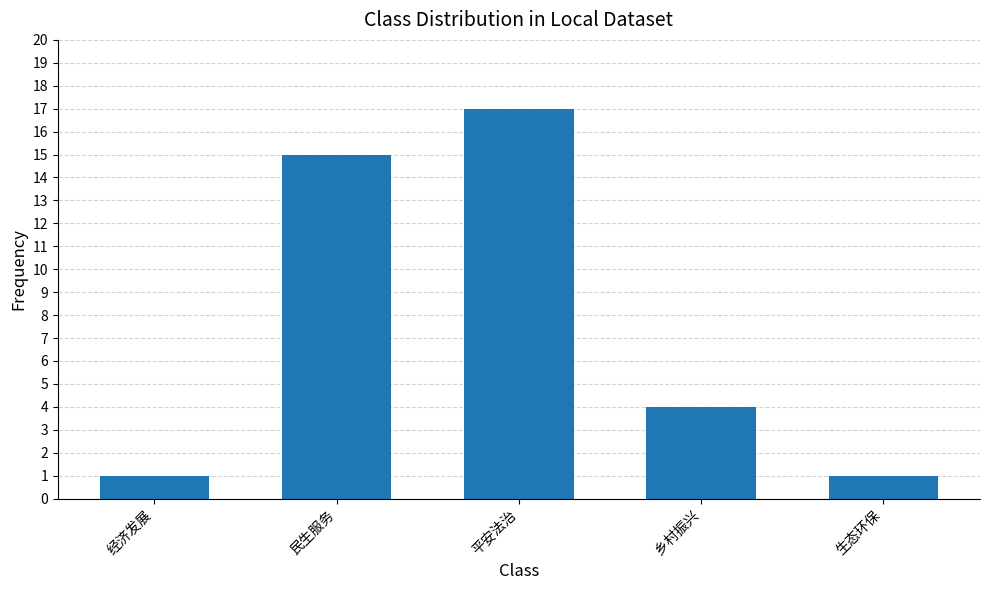

What is the label of the 5th bar from the left?

生态环保